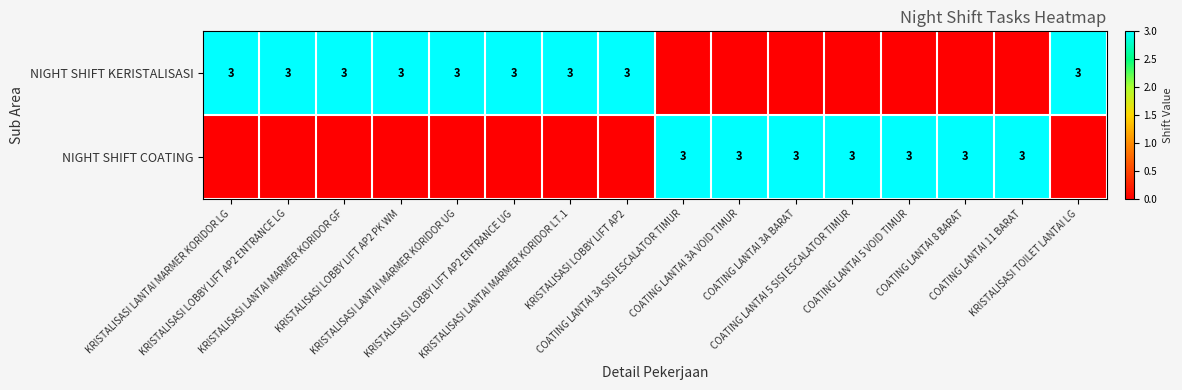

The NIGHT SHIFT KERISTALISASI series shows 0 at COATING LANTAI 3A VOID TIMUR. True or false?

True